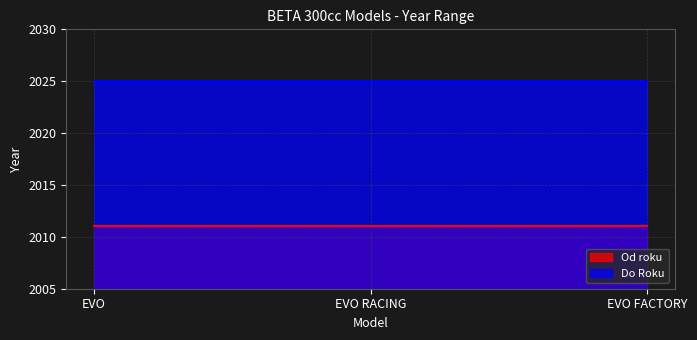

Which series has the largest total across all categories?

Do Roku